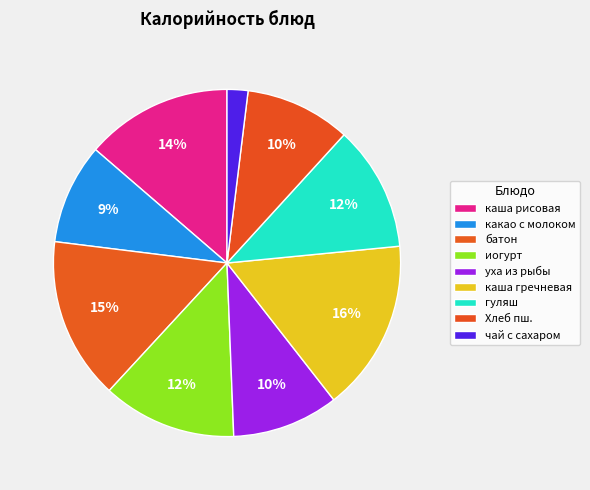

How many segments does this pie chart have?

9